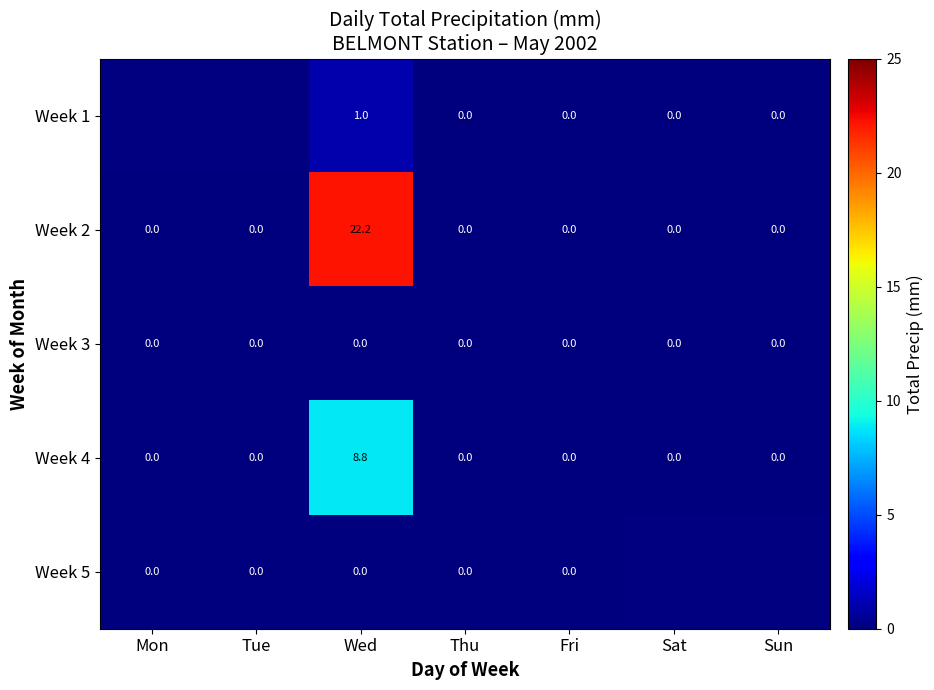

How many values in Week 2 are above zero?

1